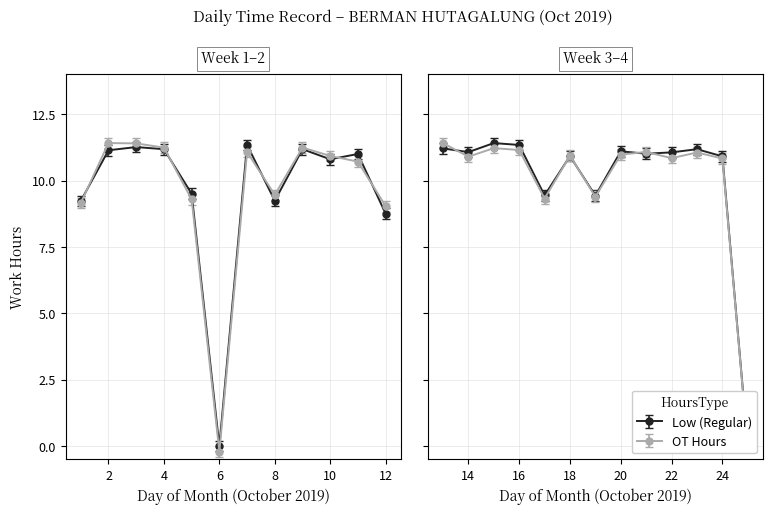

What is the value of the Work Hours (OT) point at the 3rd from the left?

11.3